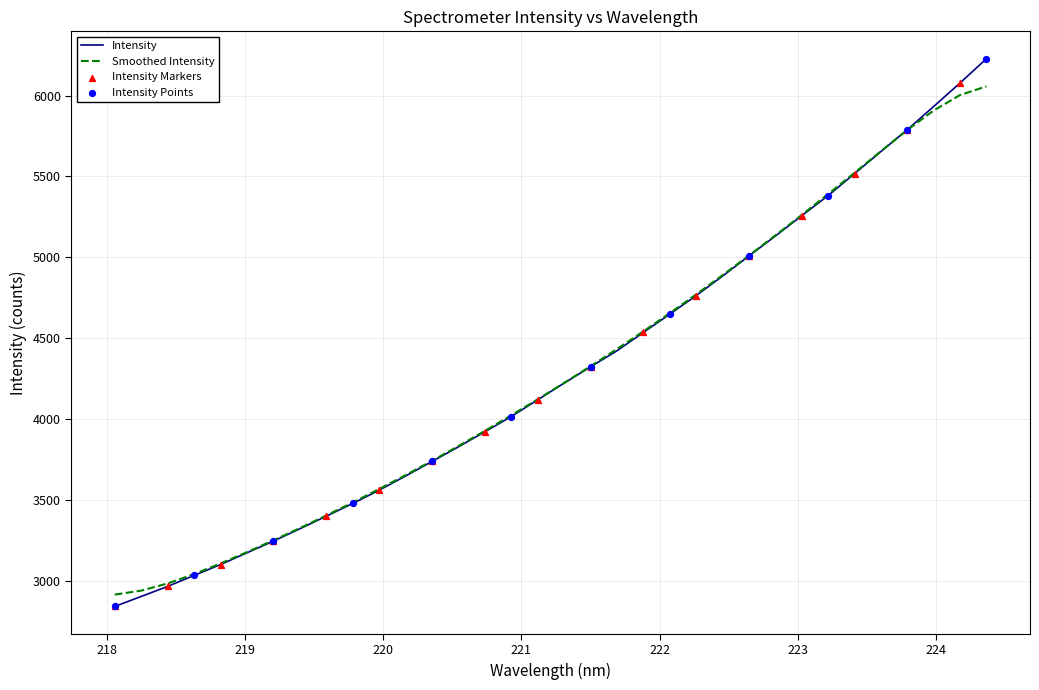

Which series has the largest range (max minus min)?

Intensity